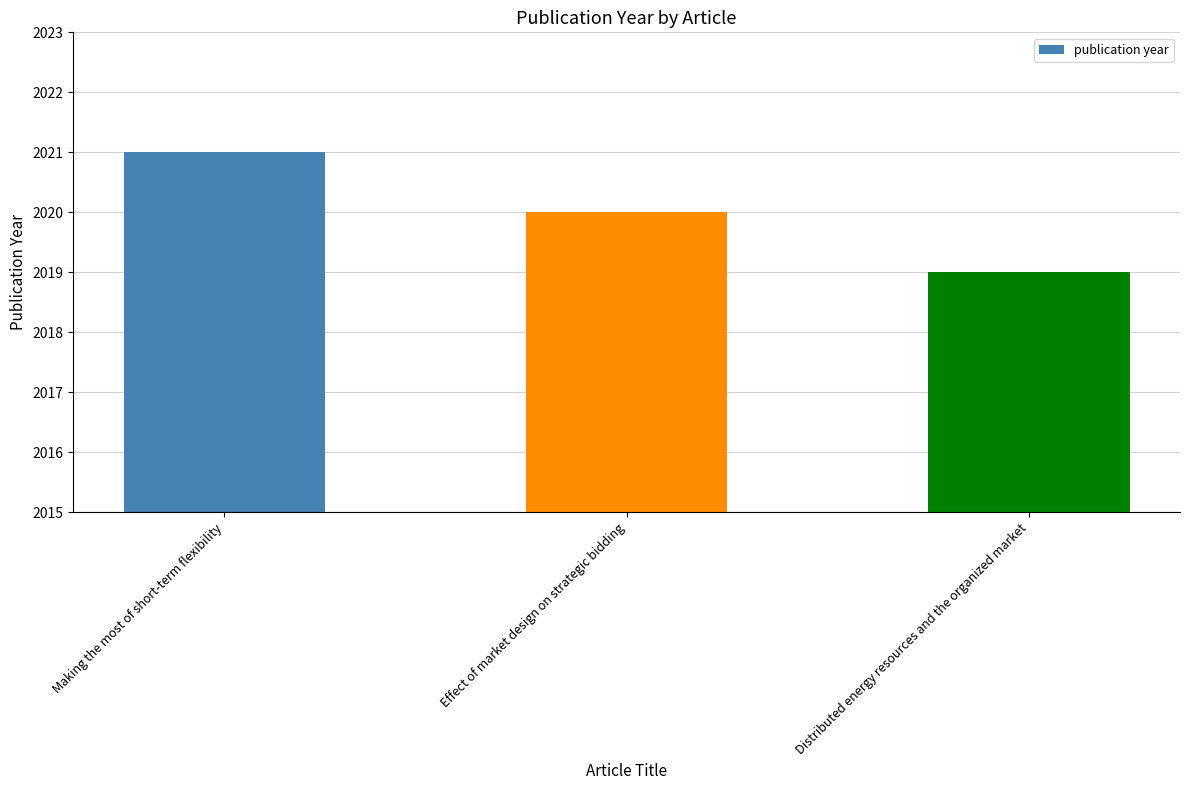

What is the difference between the maximum and minimum values?

2